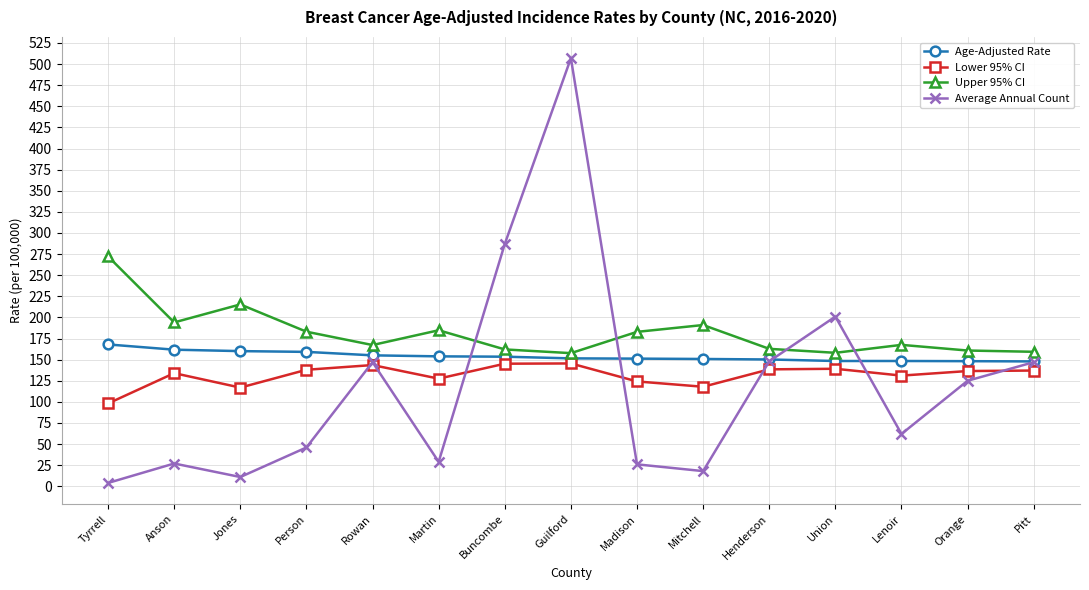

How many interior local peaks does the Average Annual Count series have?

4